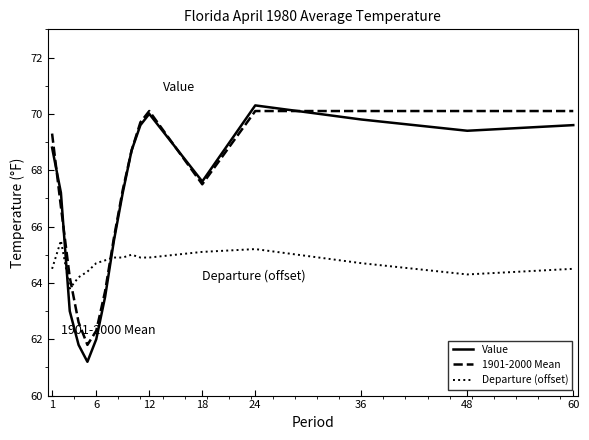

What is the maximum value shown in the chart?

70.3